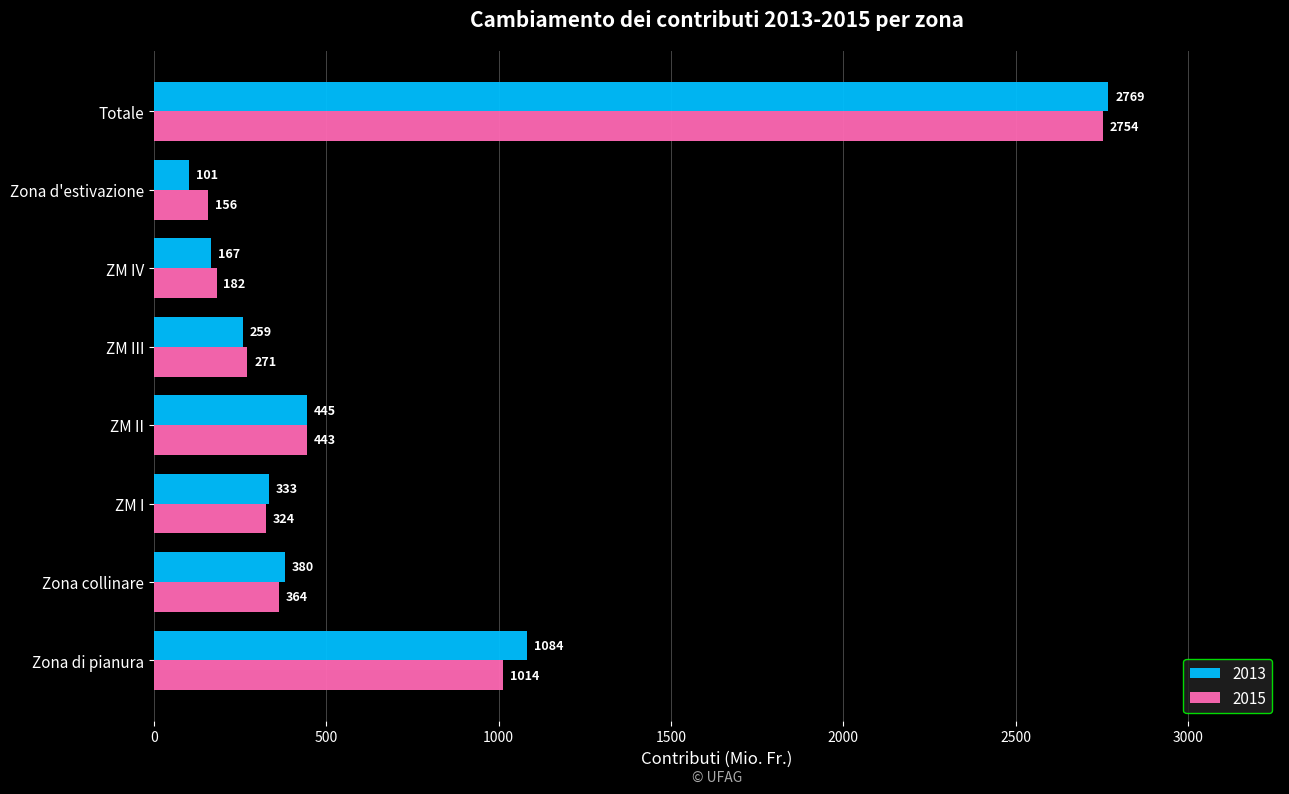

Which series has the widest spread of values?

2013